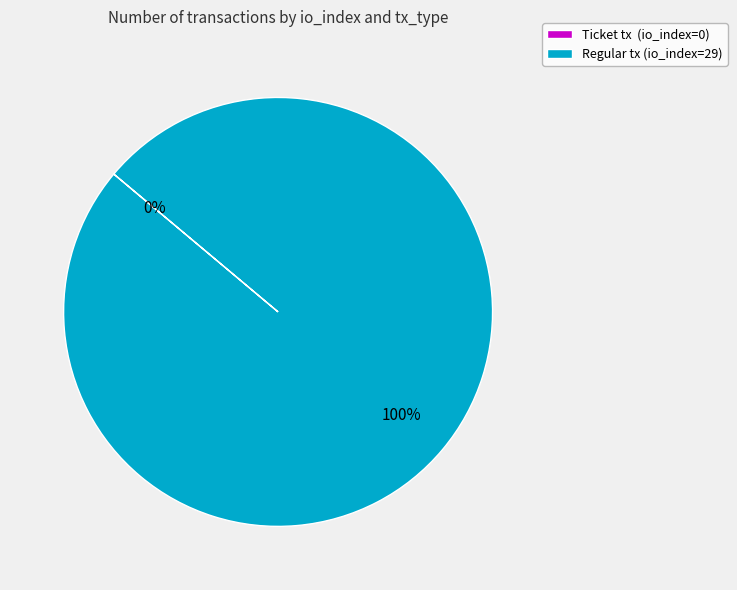

The Regular (io_index=29) slice represents 100% of the pie. True or false?

True